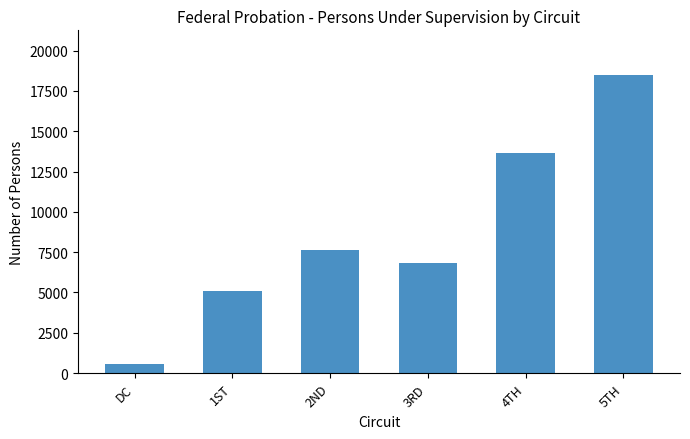

Reading right to left, extract all data points from this chart.

18485	13624	6803	7618	5118	558